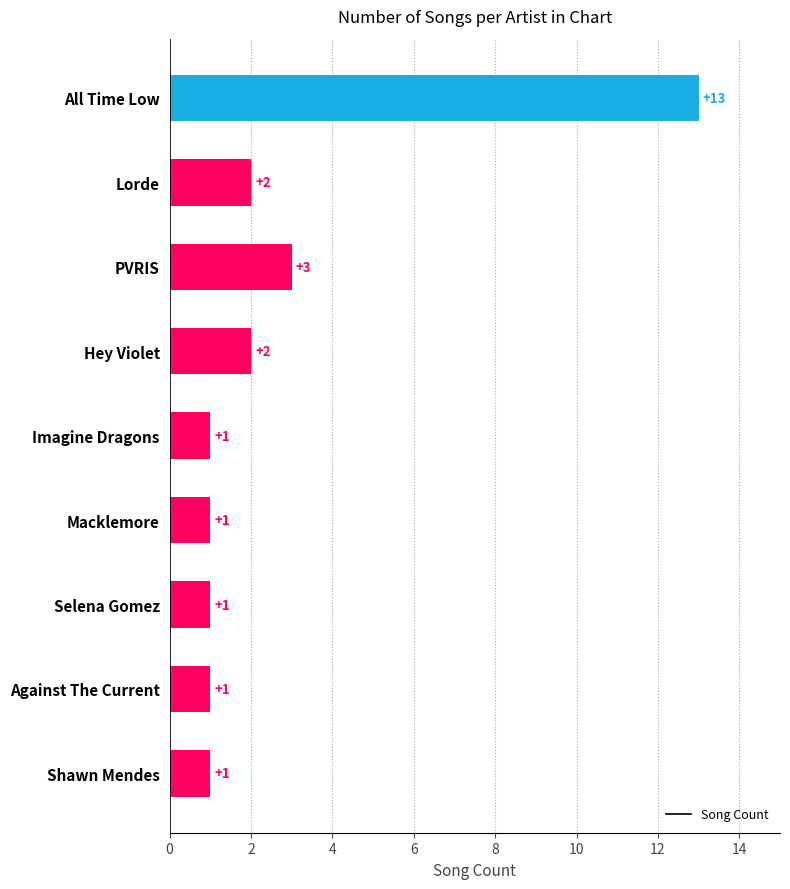

Reading top to bottom, what are all the values shown in this chart?

All Time Low=13	Lorde=2	PVRIS=3	Hey Violet=2	Imagine Dragons=1	Macklemore=1	Selena Gomez=1	Against The Current=1	Shawn Mendes=1